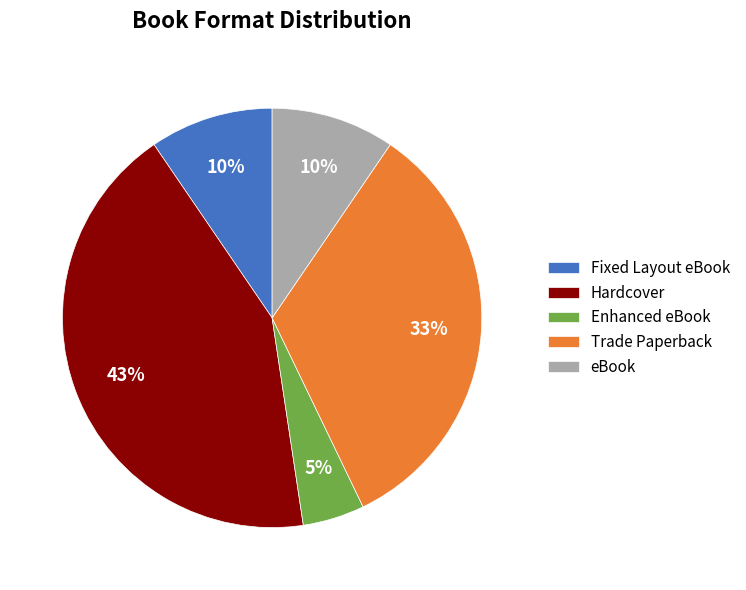

To the nearest percent, what portion does Enhanced eBook represent?

5%